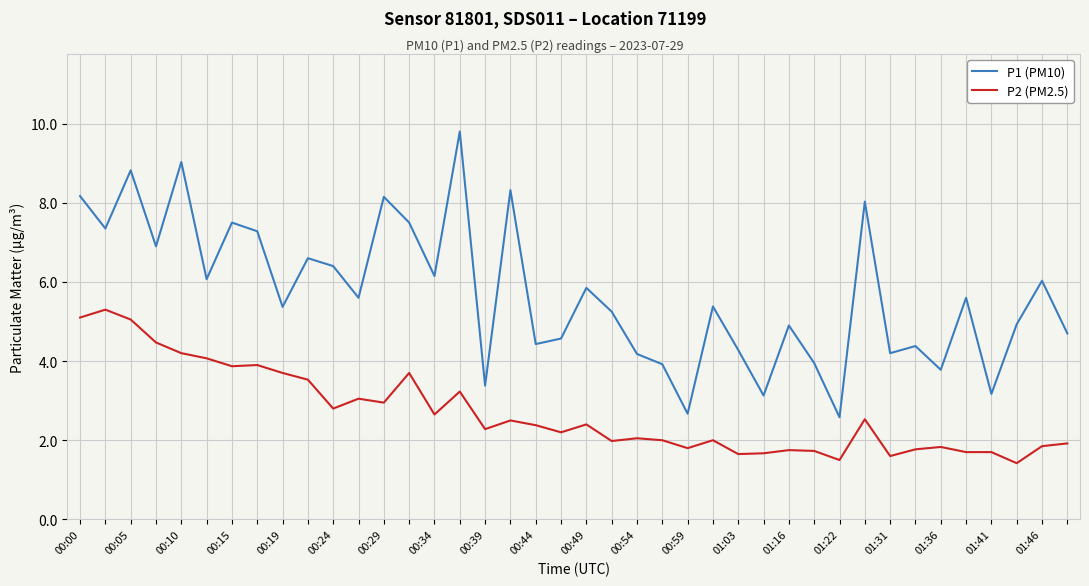

What is the highest value of the P2 (PM2.5) series?

5.3